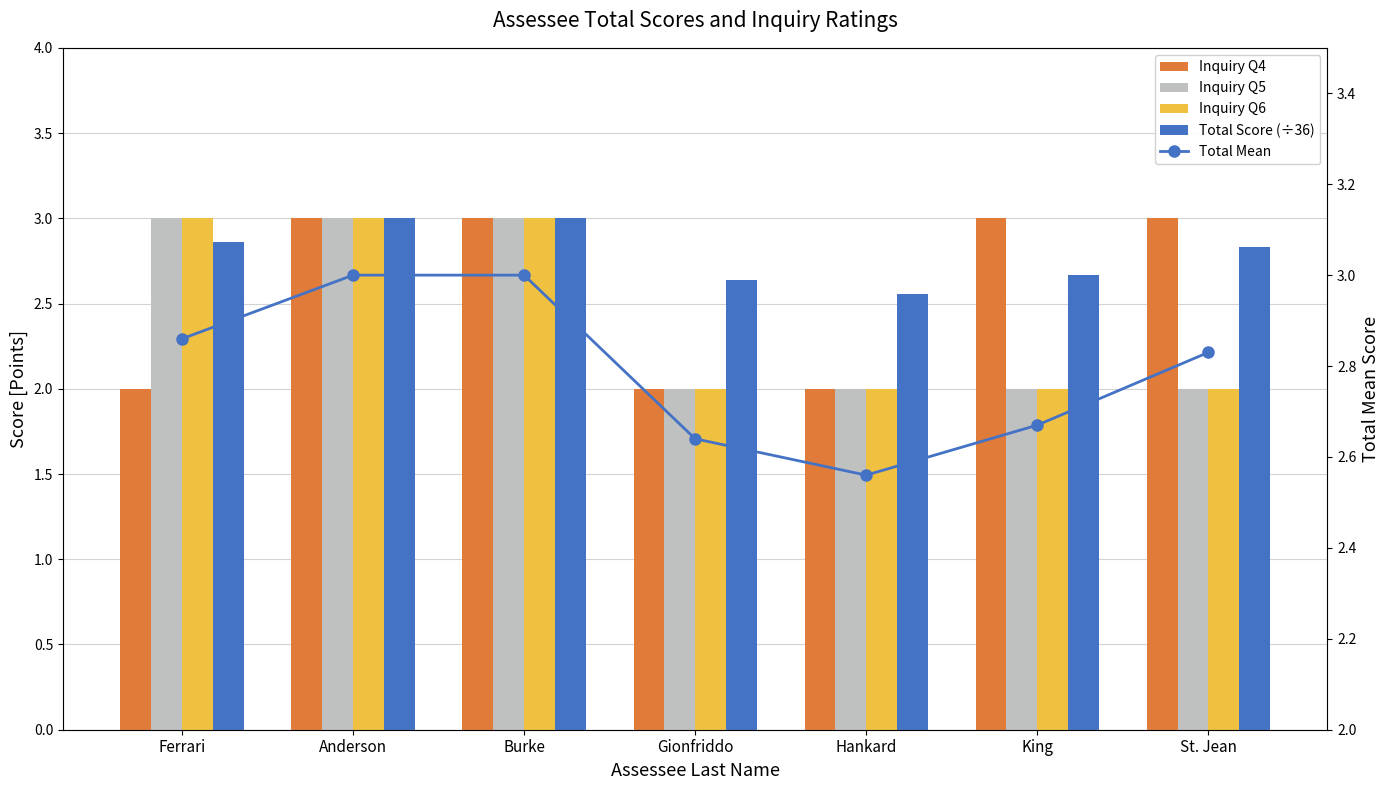

Reading right to left, list all the values displayed in this chart.

Inquiry Q4: 3.0	3.0	2.0	2.0	3.0	3.0	2.0
Inquiry Q5: 2.0	2.0	2.0	2.0	3.0	3.0	3.0
Inquiry Q6: 2.0	2.0	2.0	2.0	3.0	3.0	3.0
Total Score (÷36): 2.8	2.7	2.6	2.6	3.0	3.0	2.9
Total Mean: 2.8	2.7	2.6	2.6	3.0	3.0	2.9